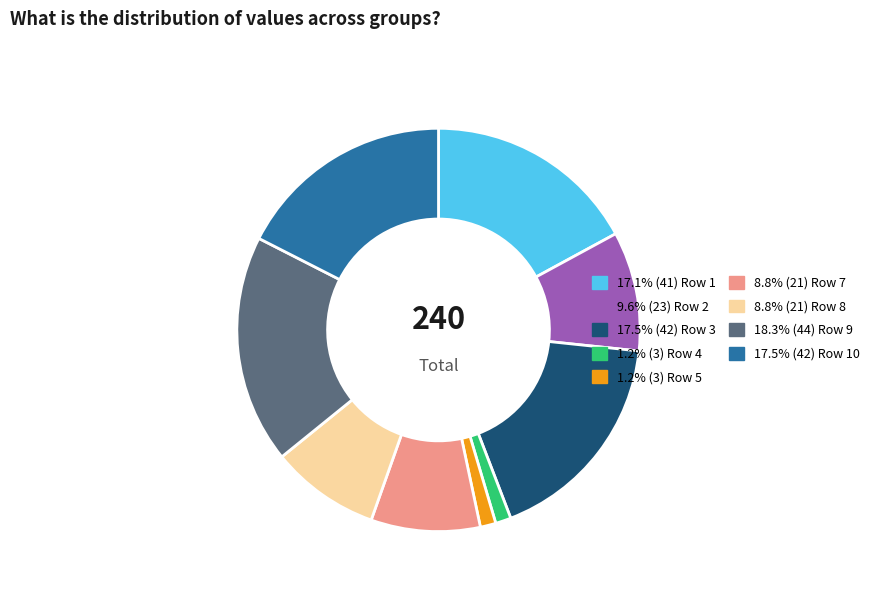

Is there a majority slice in this chart?

No